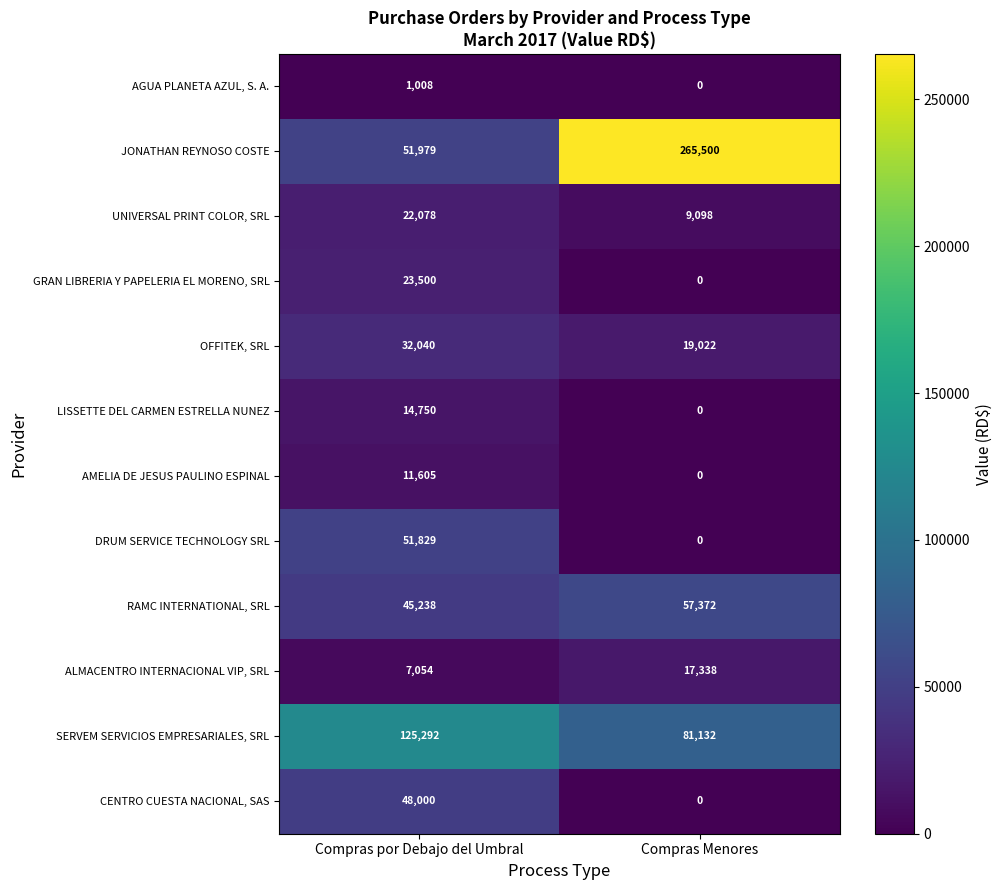

What is the minimum value for UNIVERSAL PRINT COLOR, SRL?

9098